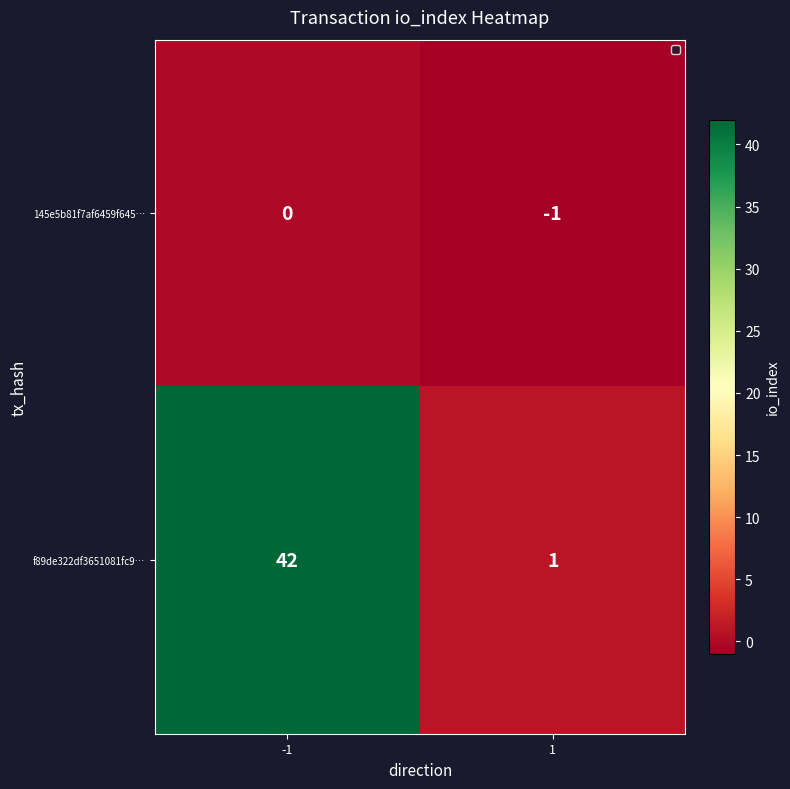

What is the difference between the f89de322df3651081fc9… values at 1 and -1?

41